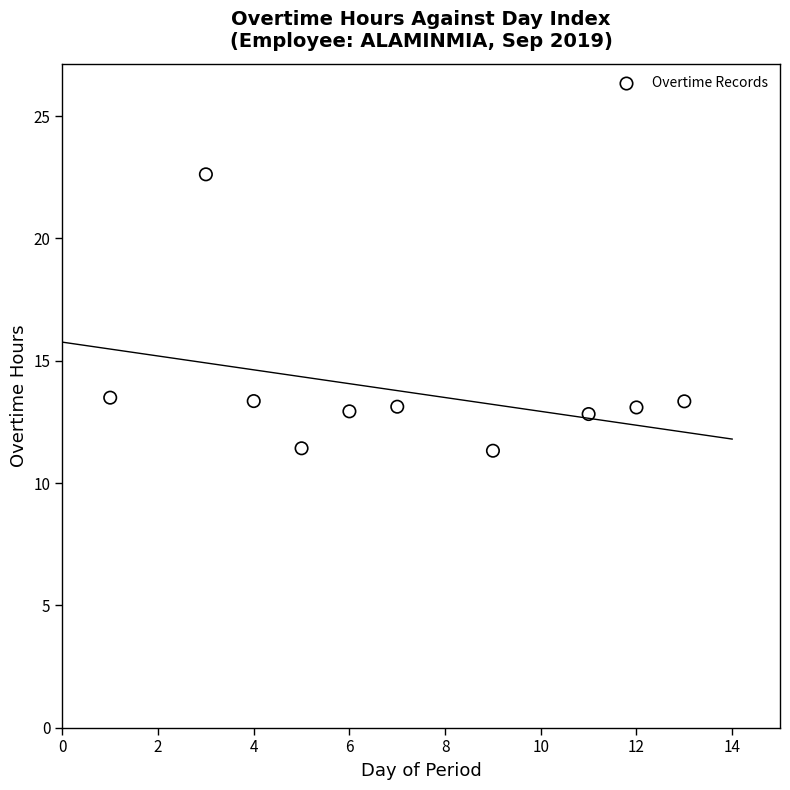

What is the average Y value?

13.8